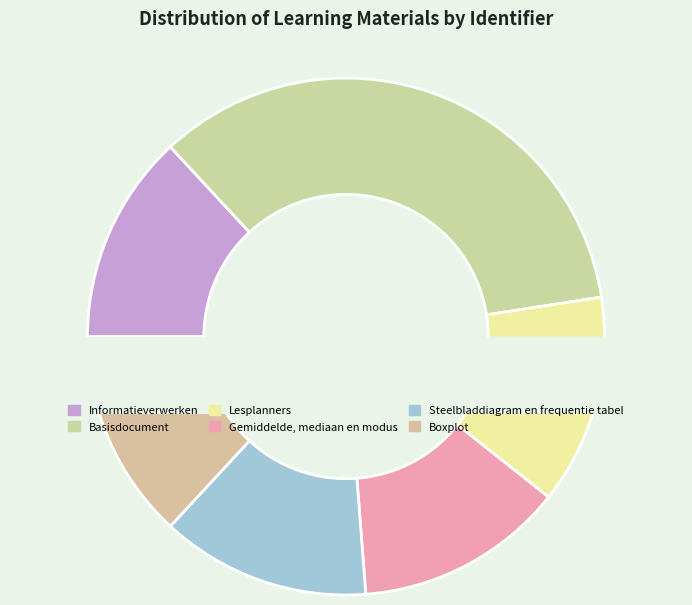

What is the change in value from Informatieverwerken to Boxplot?

+16